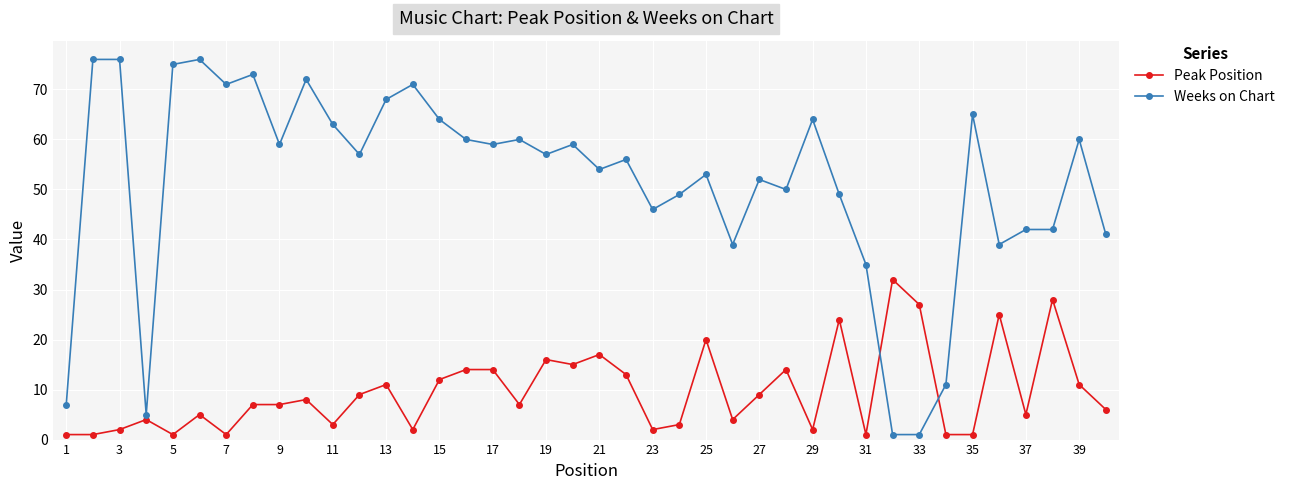

After their last crossing, which series has the higher values: Weeks on Chart or Peak Position?

Weeks on Chart